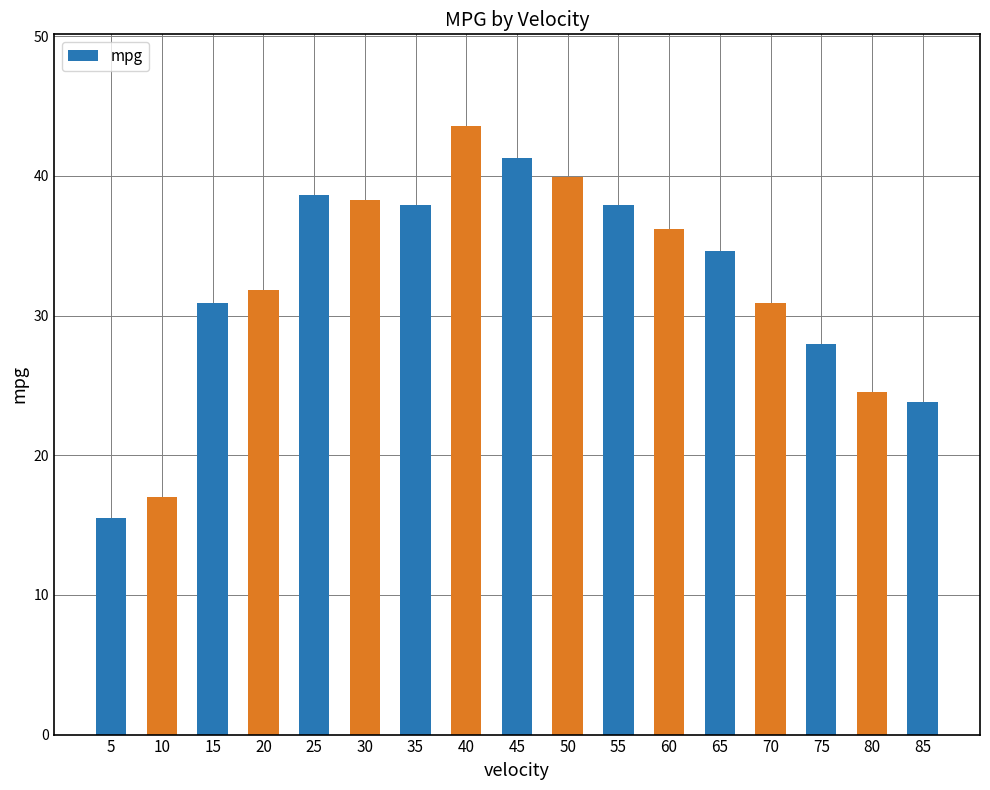

Read the value at 20.

31.8